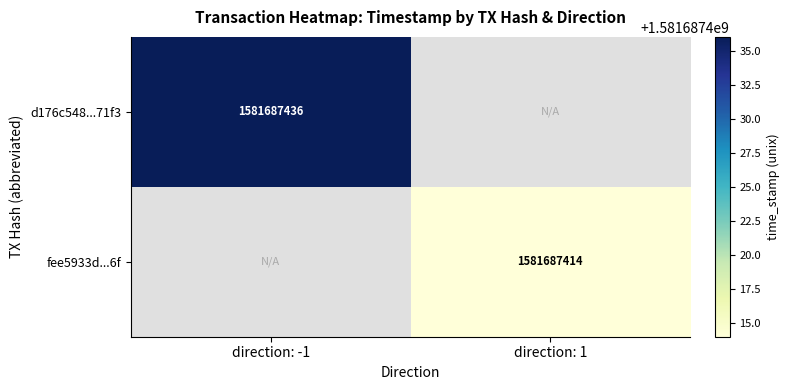

Is it true that d176c548...71f3 equals 1581687436 at direction: -1?

True